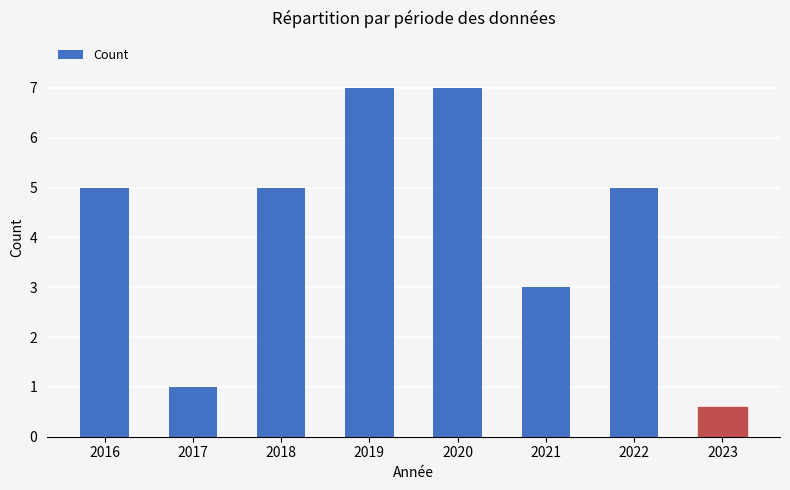

Between 2021 and 2022, which is larger?

2022